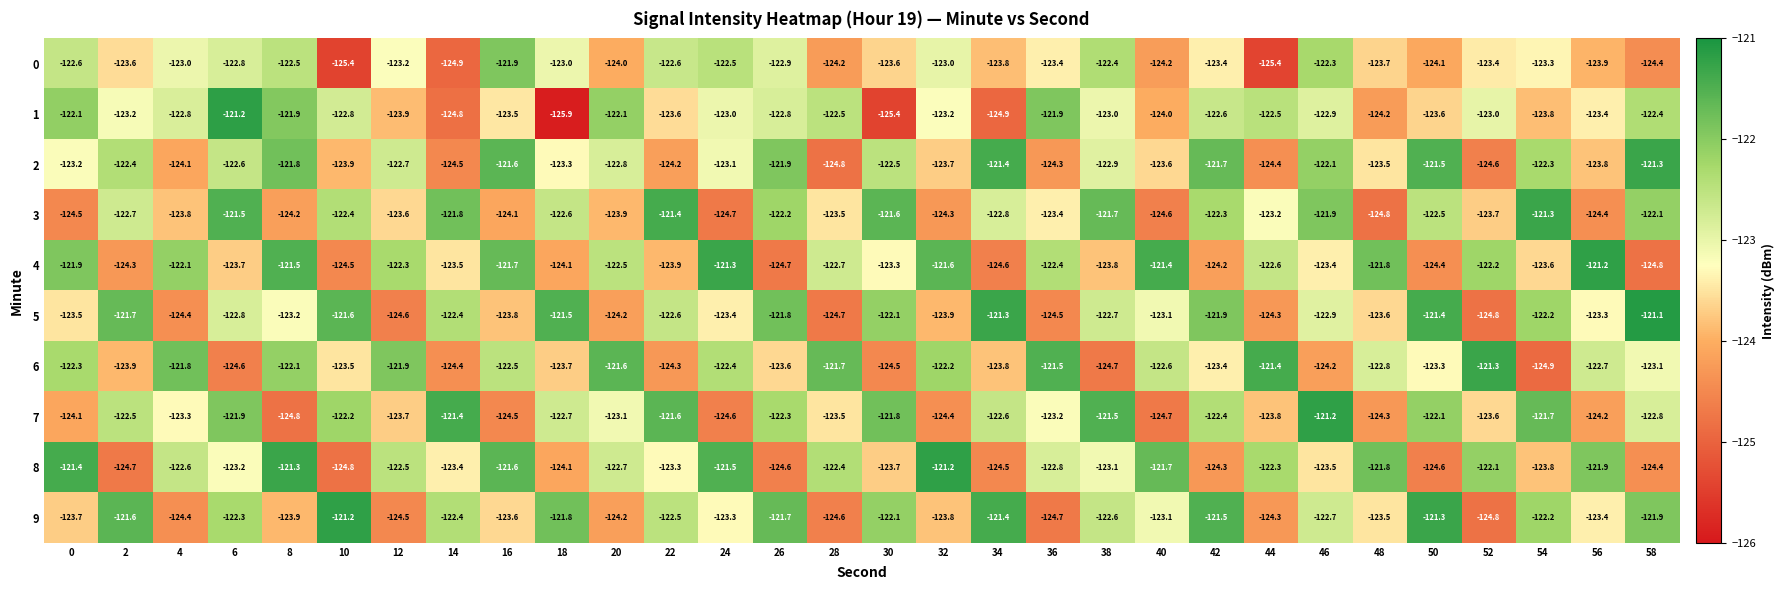

At which category is the sum across all series the highest?

6